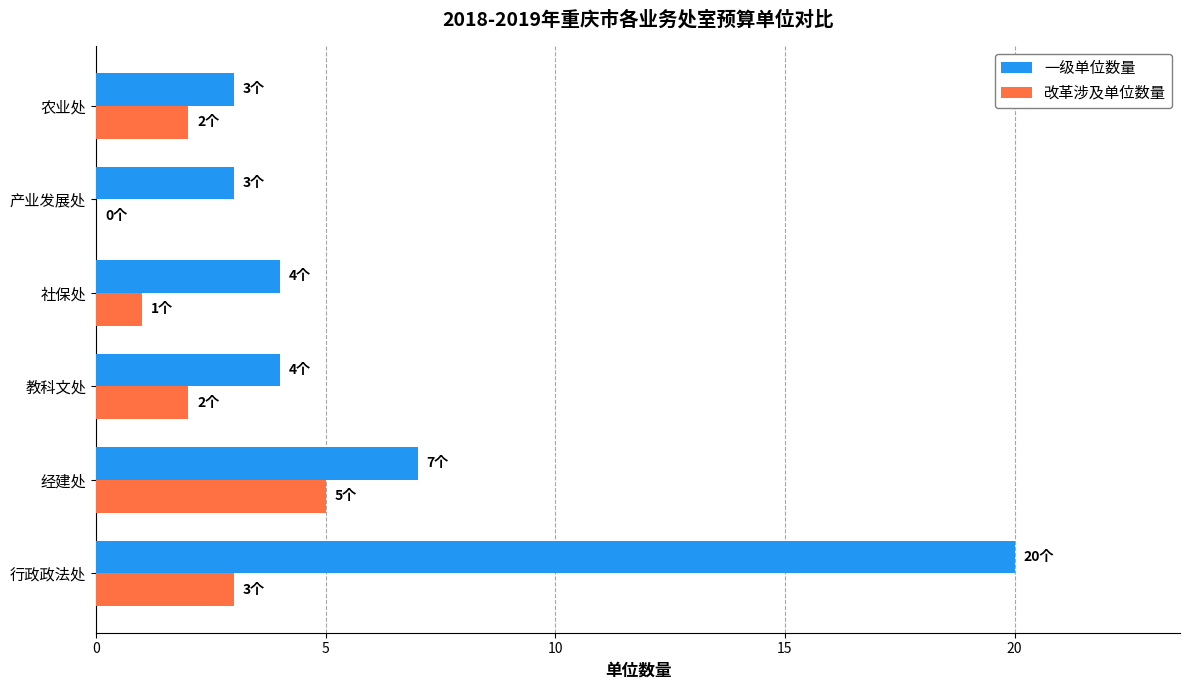

What is the sum of the 一级单位数量 values at 社保处 and 农业处?

7